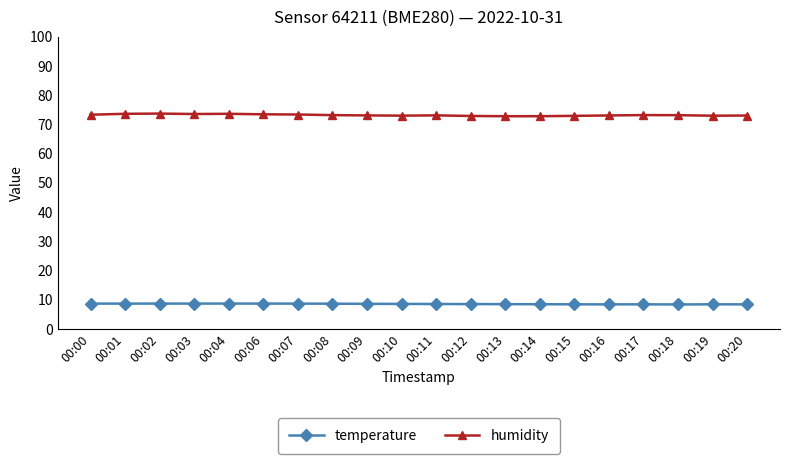

True or false: temperature and humidity intersect in this chart.

False